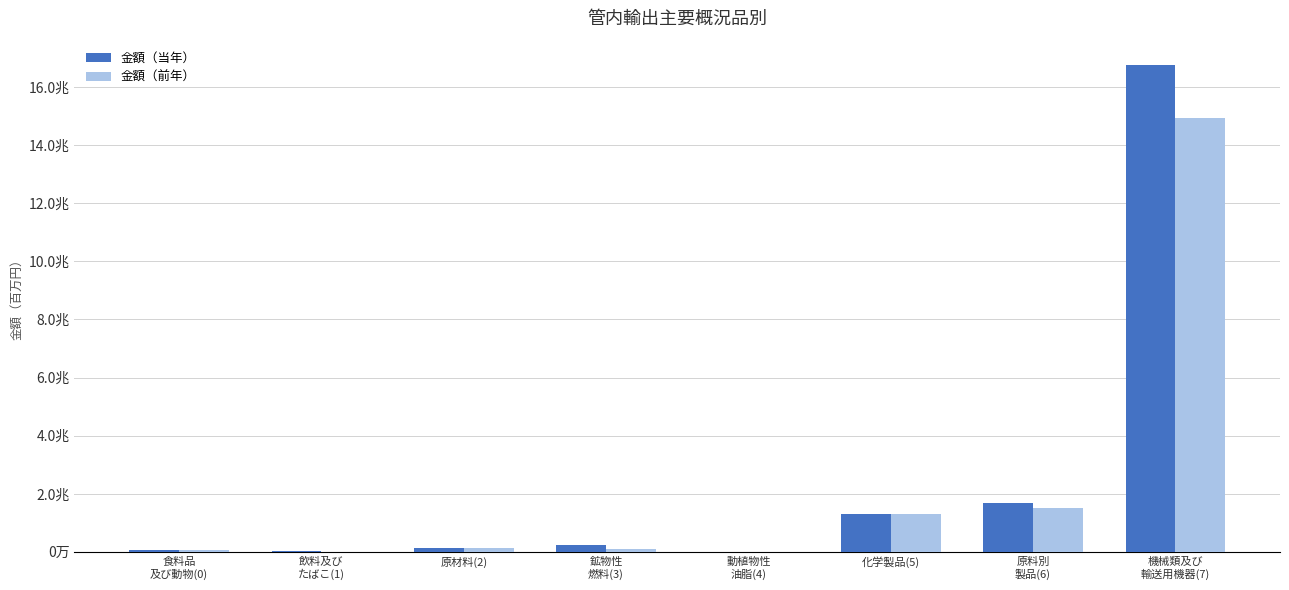

What are all the series names shown in the legend?

金額（当年）, 金額（前年）